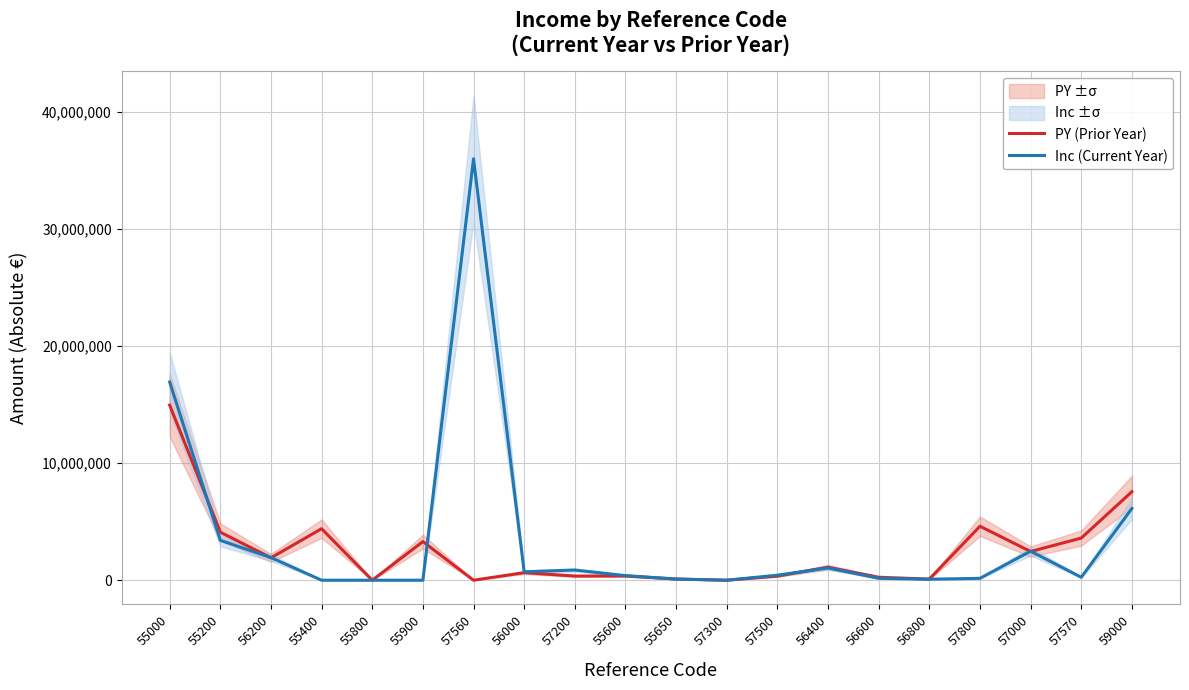

Which series changed the most between 57500 and 57000?

PY (Prior Year)